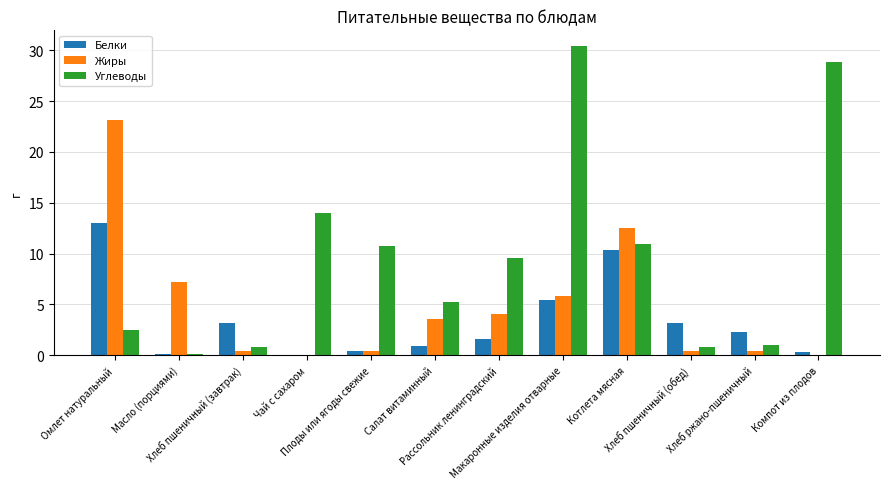

Which series has the largest total across all categories?

Углеводы